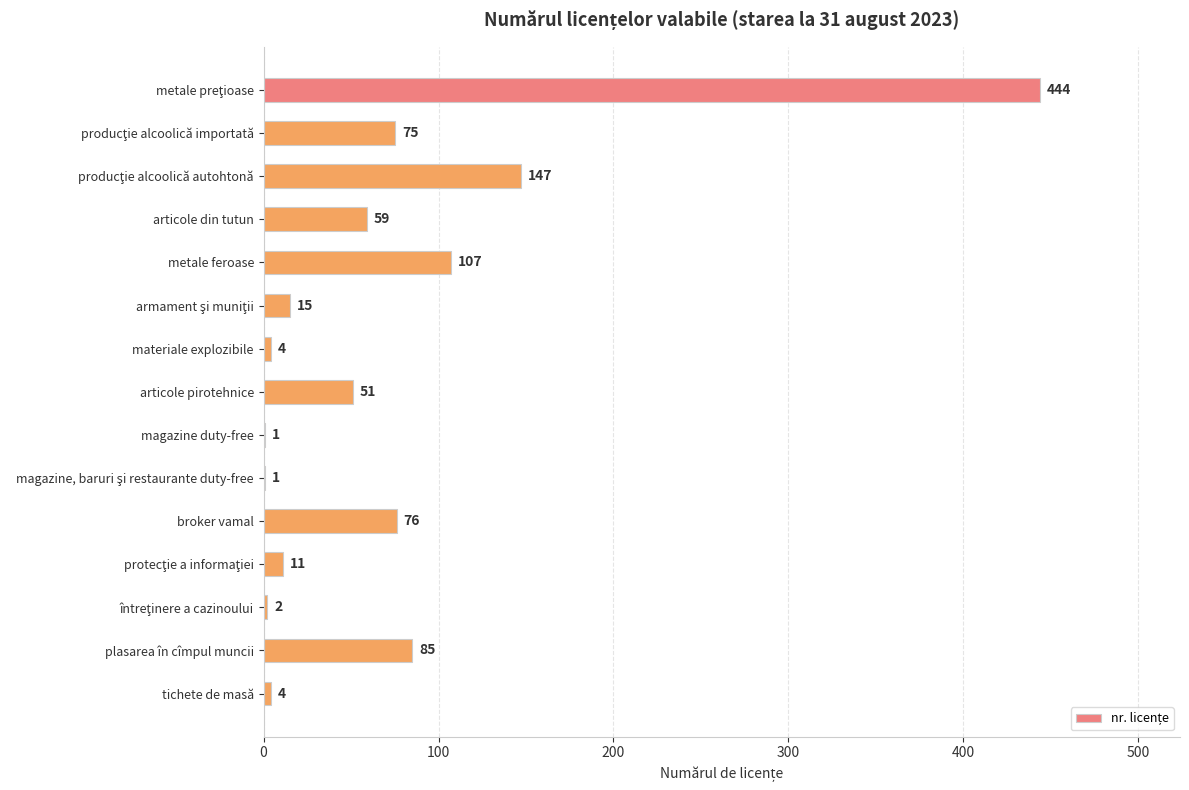

Which has a higher value, articole pirotehnice or broker vamal?

broker vamal